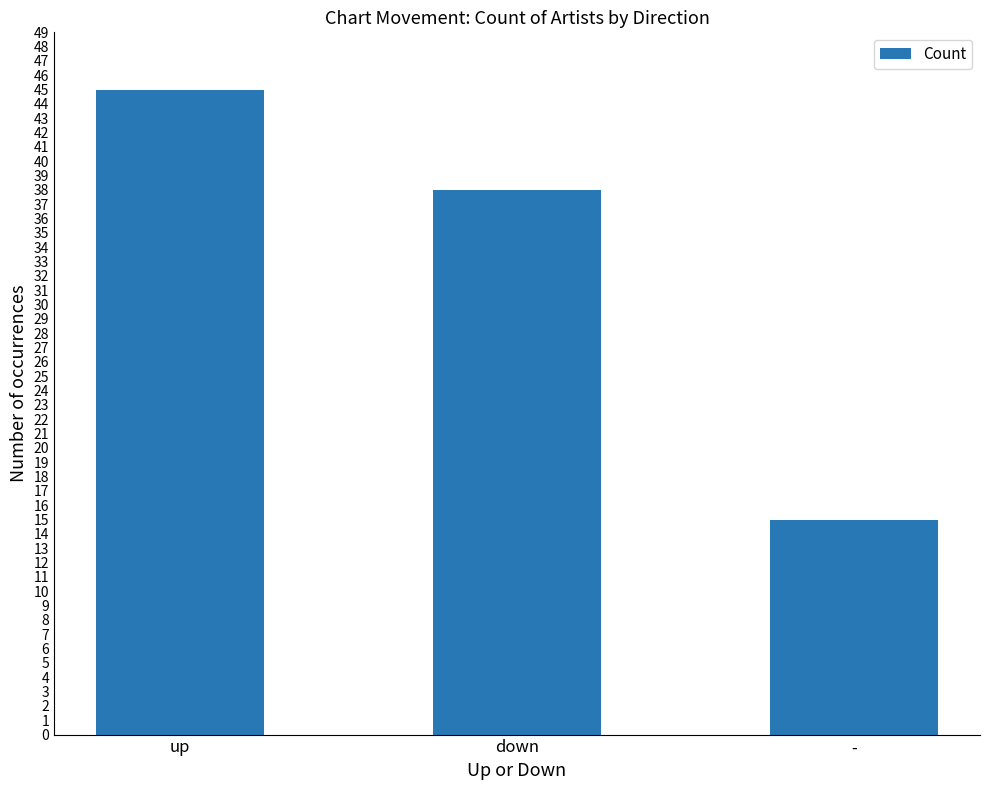

List the labels in order of value, smallest first.

-, down, up